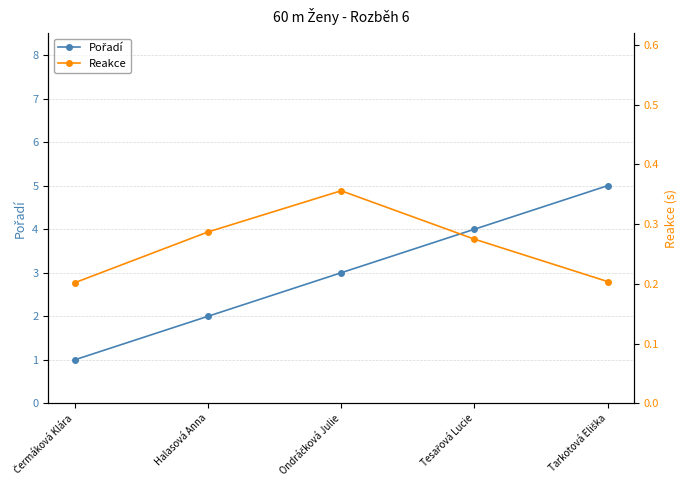

Rank the series by their maximum value, from highest to lowest.

Pořadí, Reakce